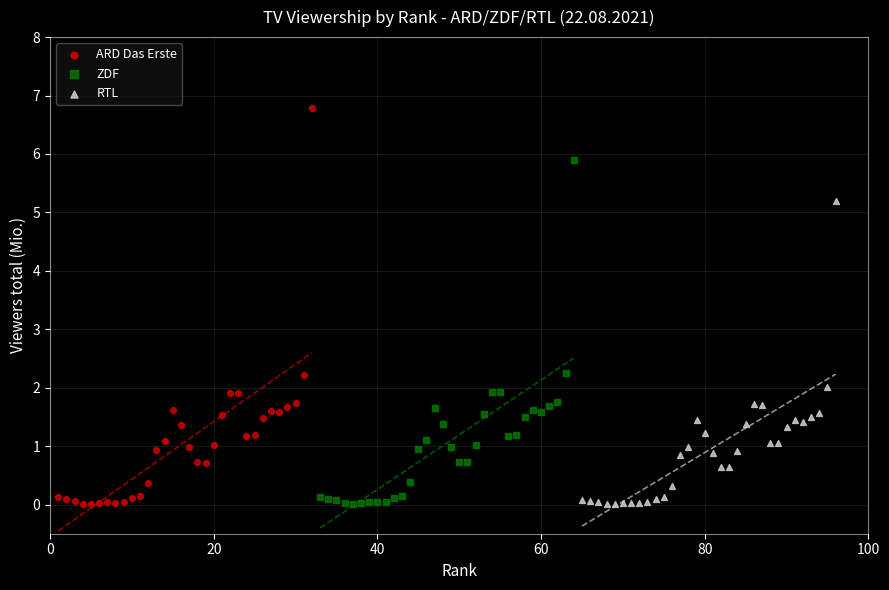

Which series has the largest Y range (max minus min)?

ARD Das Erste